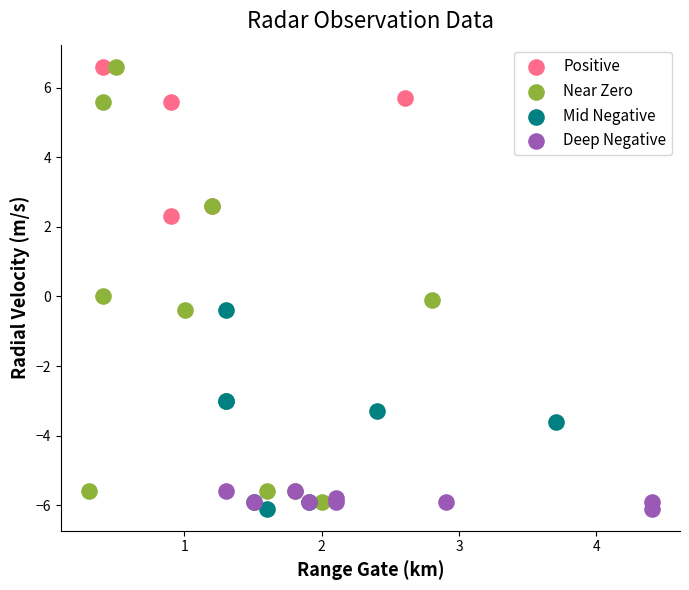

Which series has the largest Y range (max minus min)?

Near Zero